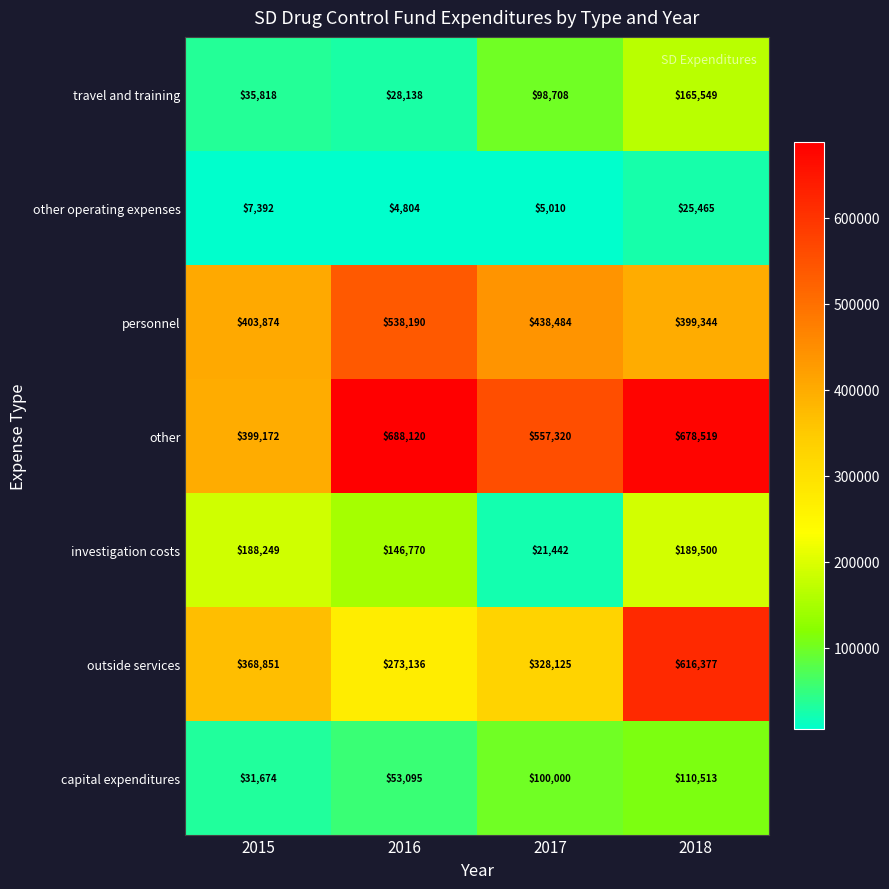

Rank the series at 2017 from lowest to highest value.

other operating expenses, investigation costs, travel and training, capital expenditures, outside services, personnel, other